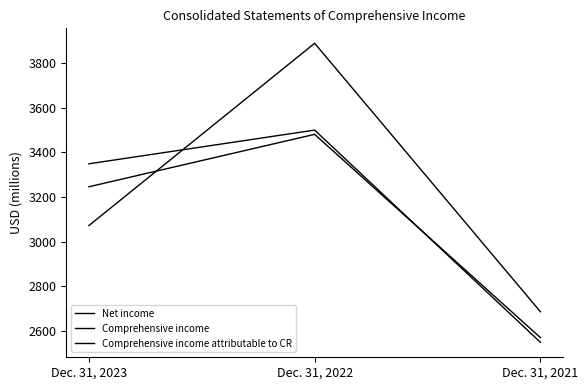

Is this an area chart (filled region under the line)?

No